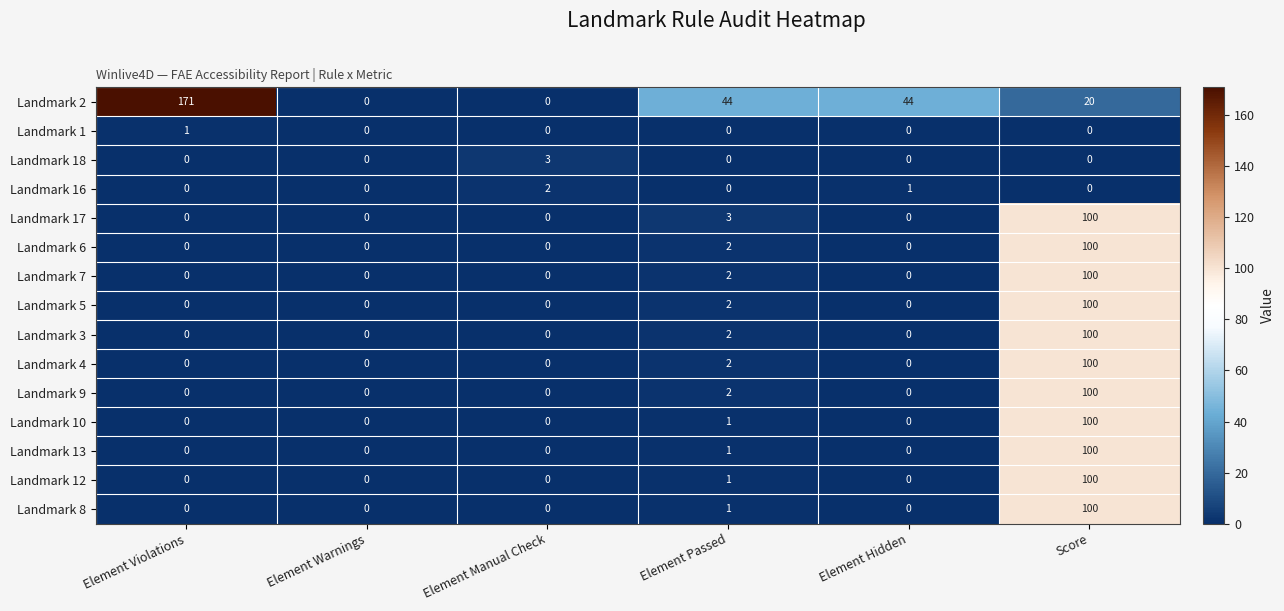

What is the average value of the Landmark 8 series?

17